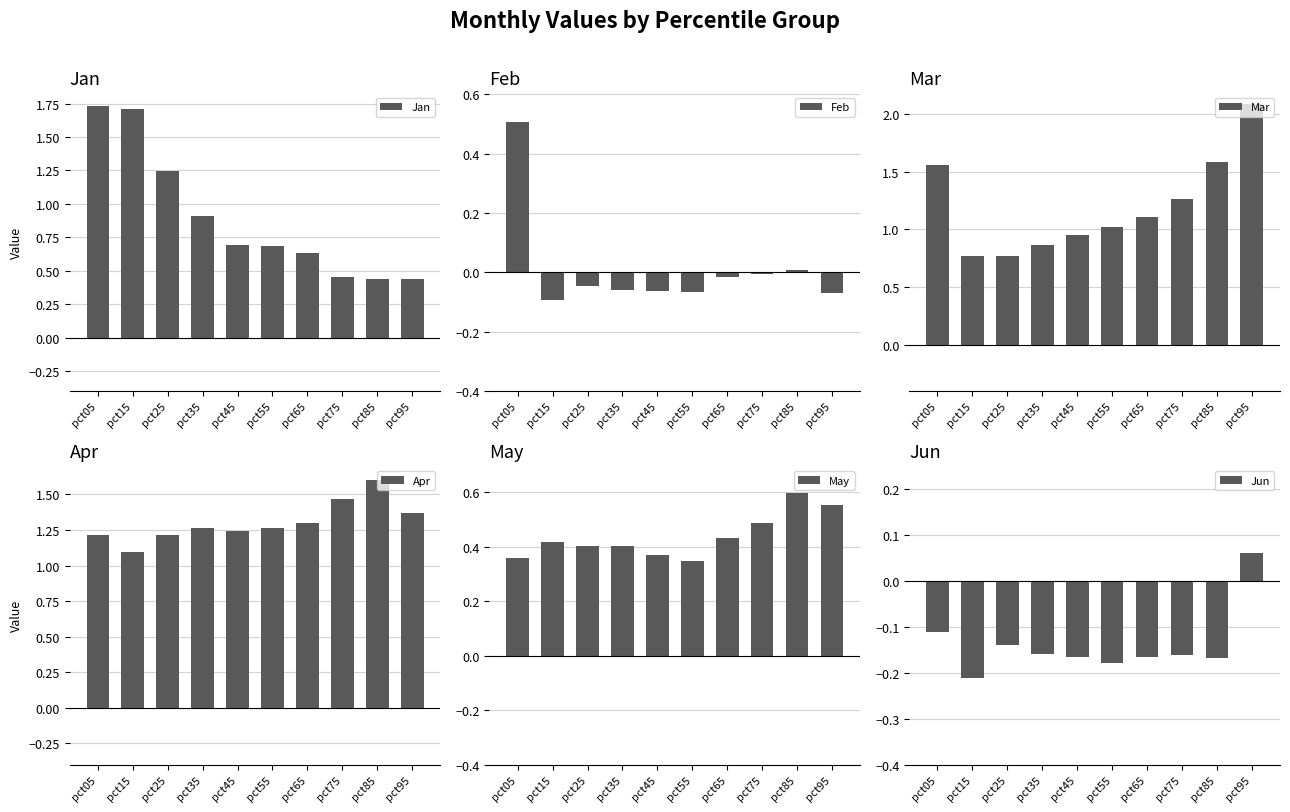

Between pct45 and pct95, which is larger?

pct45